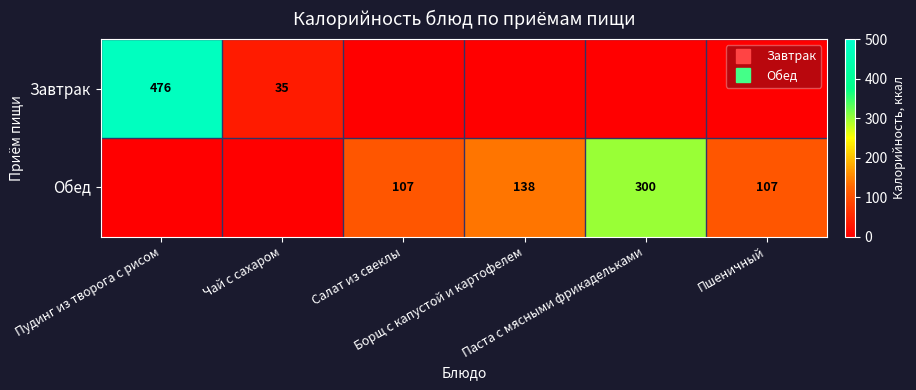

The value of Обед at Паста с мясными фрикадельками is 180.1. True or false?

False